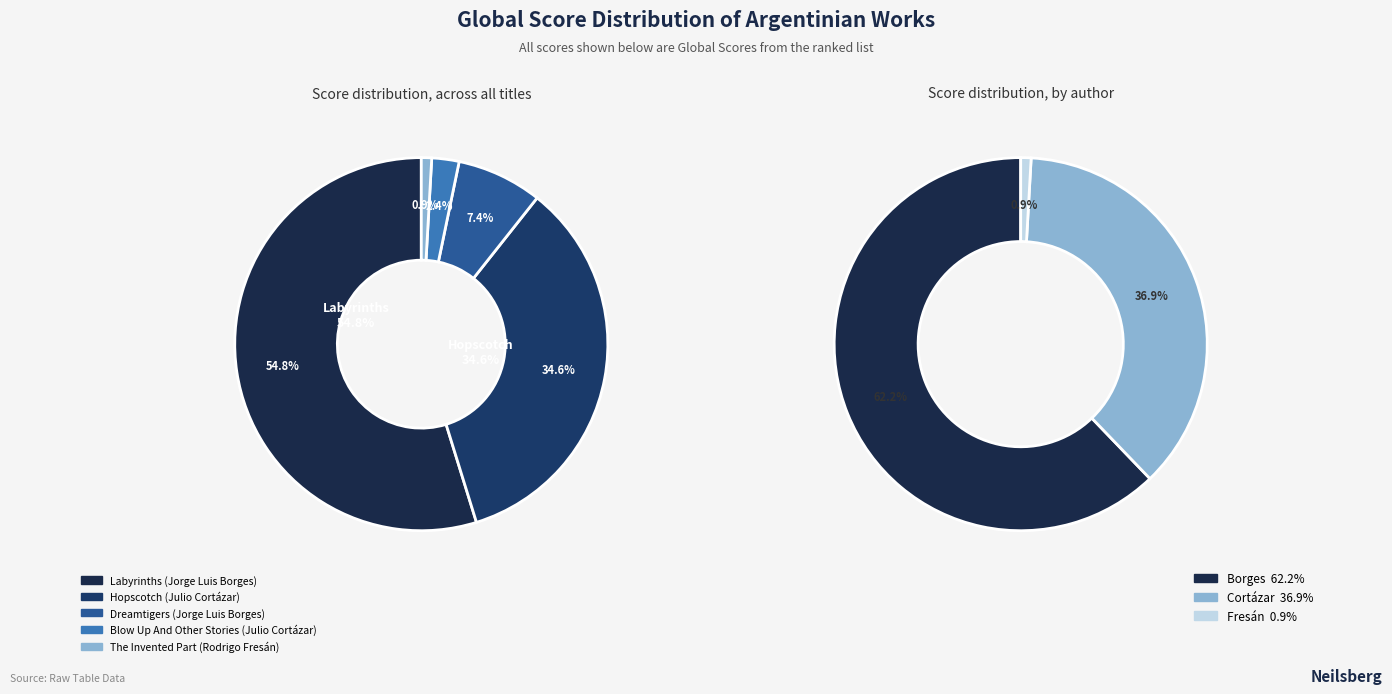

Rank the categories by value from lowest to highest.

The Invented Part, Blow Up And Other Stories, Dreamtigers, Hopscotch, Labyrinths